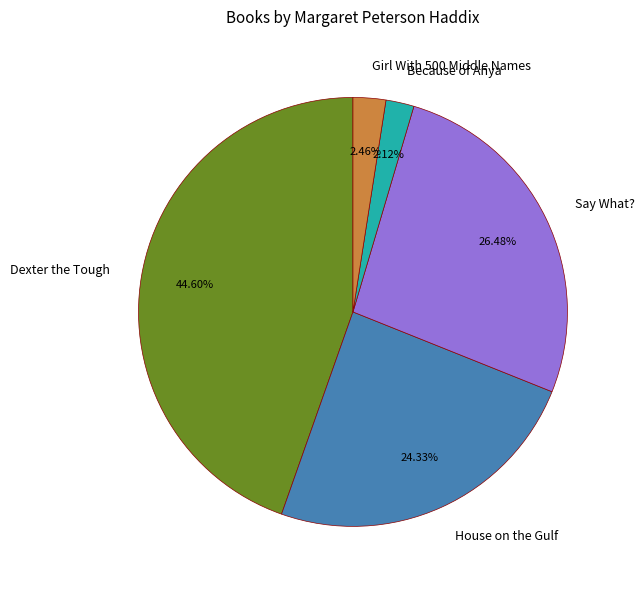

Which category has the biggest portion of the pie?

Dexter the Tough